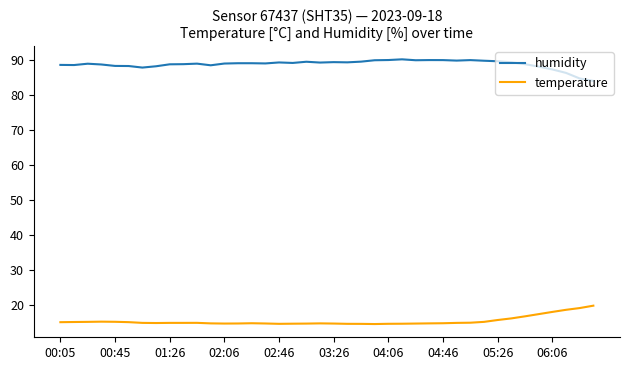

What is the maximum value shown in the chart?

90.2